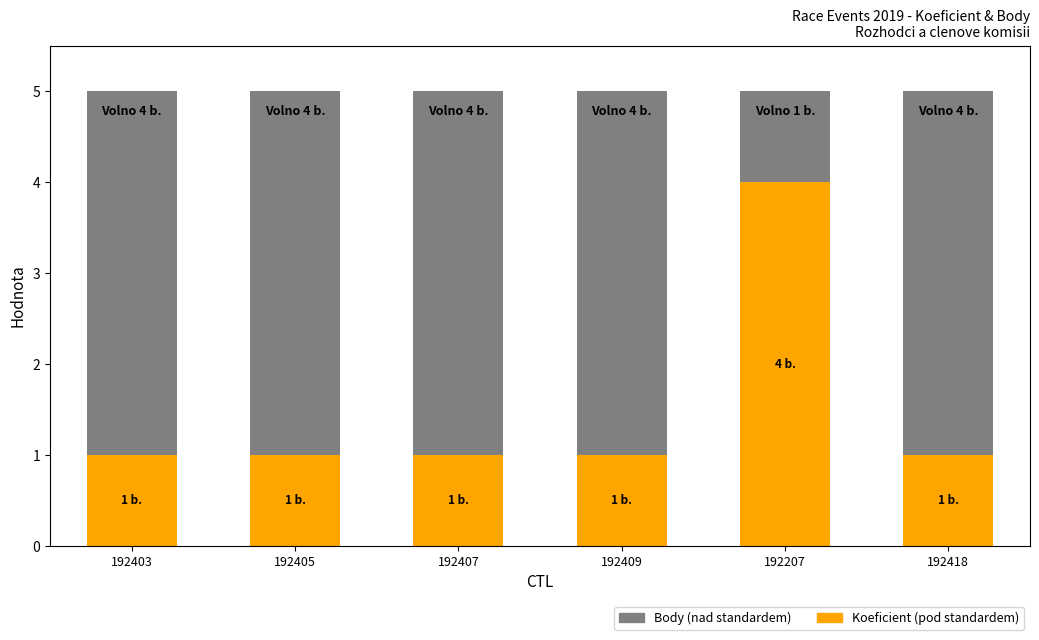

At which category does the chart reach its minimum across all series?

192403